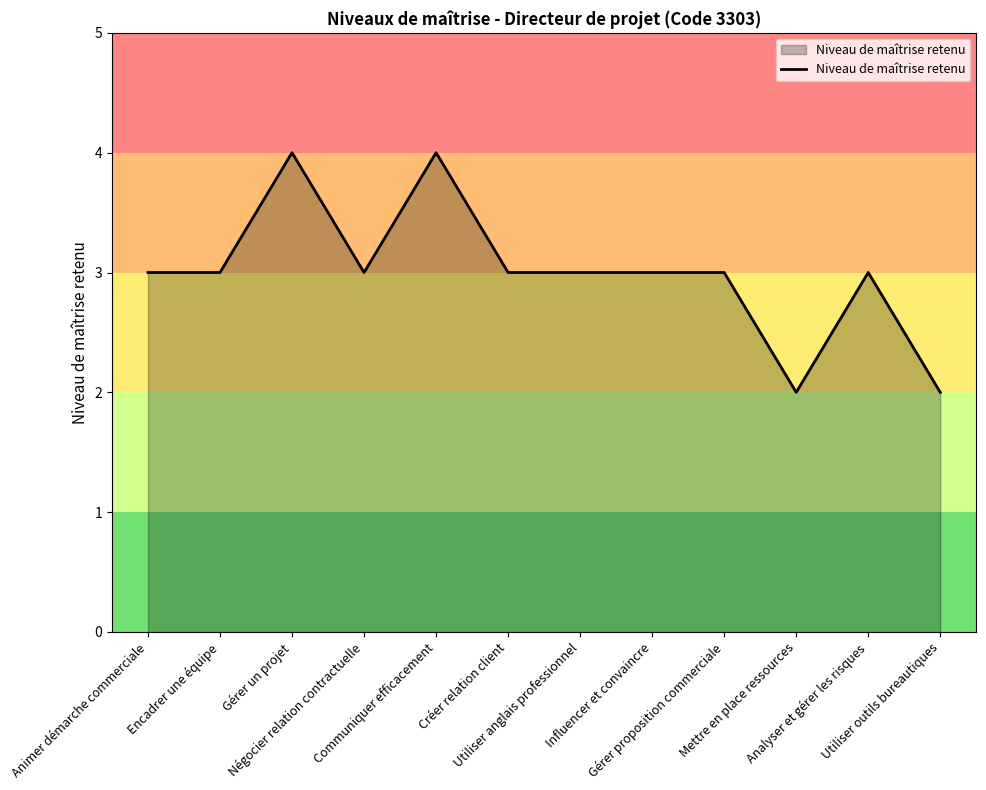

What is the maximum value shown in the chart?

4